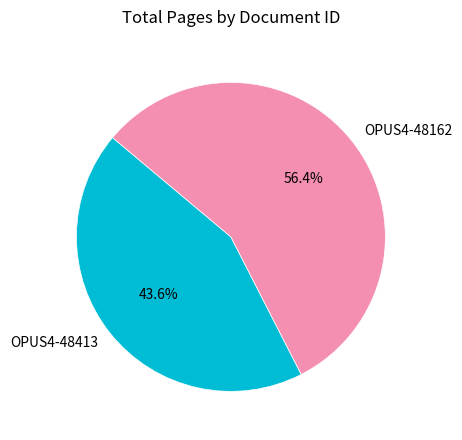

To the nearest percent, what is the combined percentage of OPUS4-48162 and OPUS4-48413?

100%